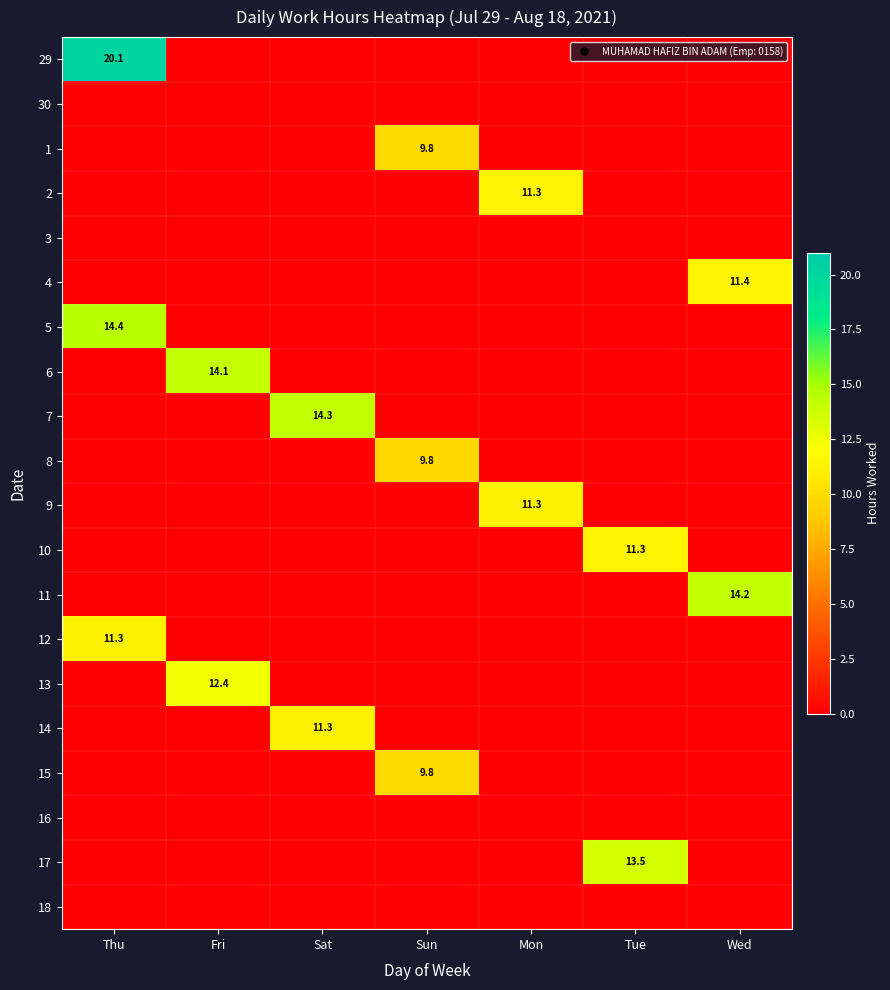

At which category is the sum across all series the highest?

Thu